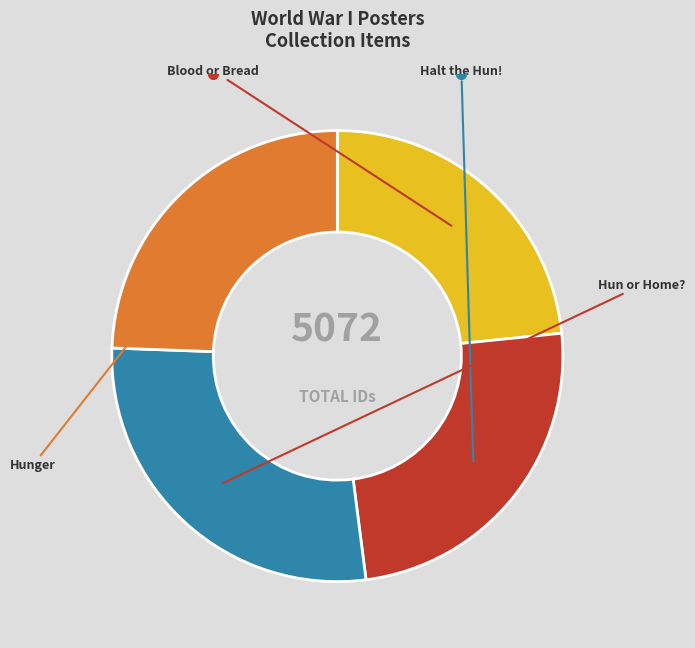

Is there any slice that represents more than half of the pie?

No